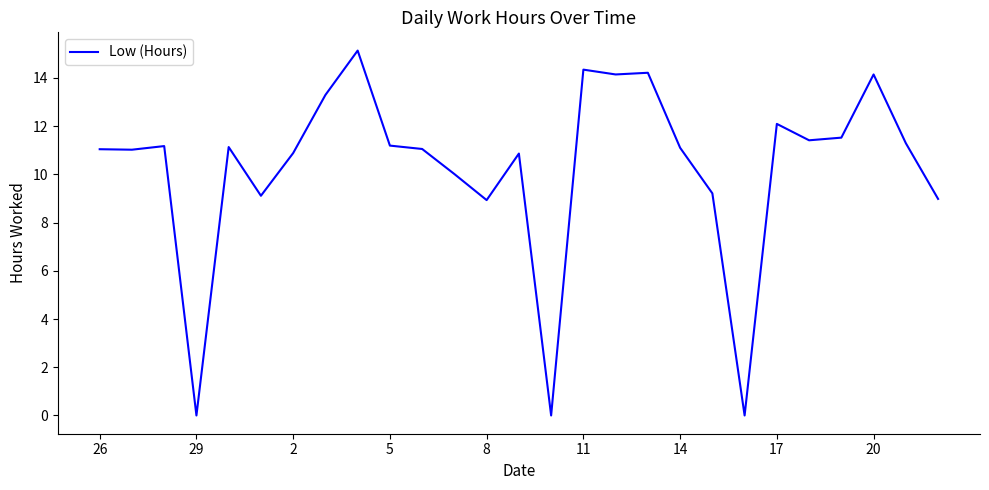

What is the difference between the maximum and minimum values?

15.1